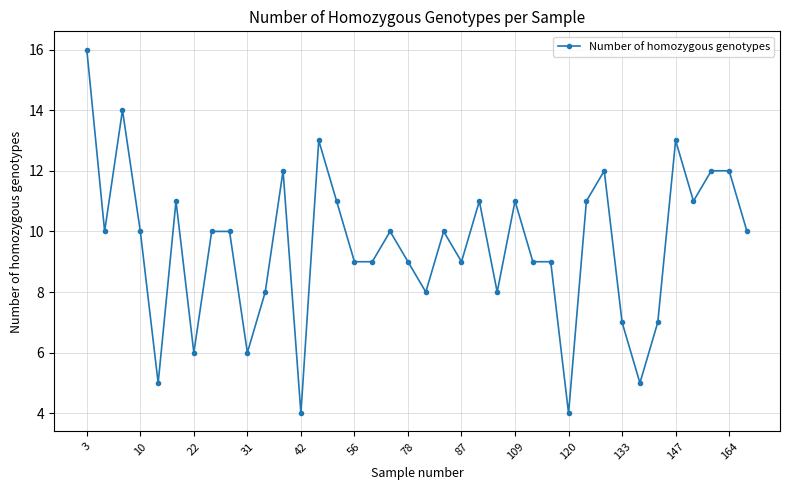

True or false: the data has more than 1 interior local peaks.

True